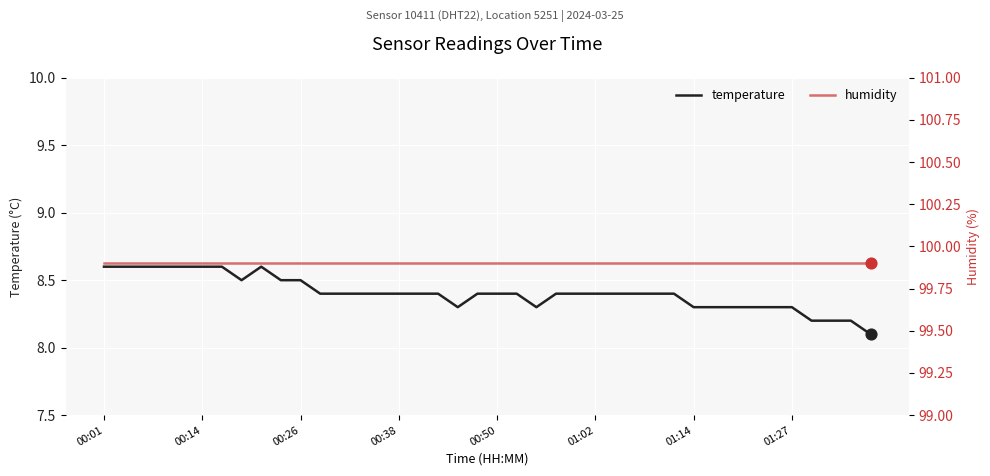

Which series has the widest spread of Y values?

temperature